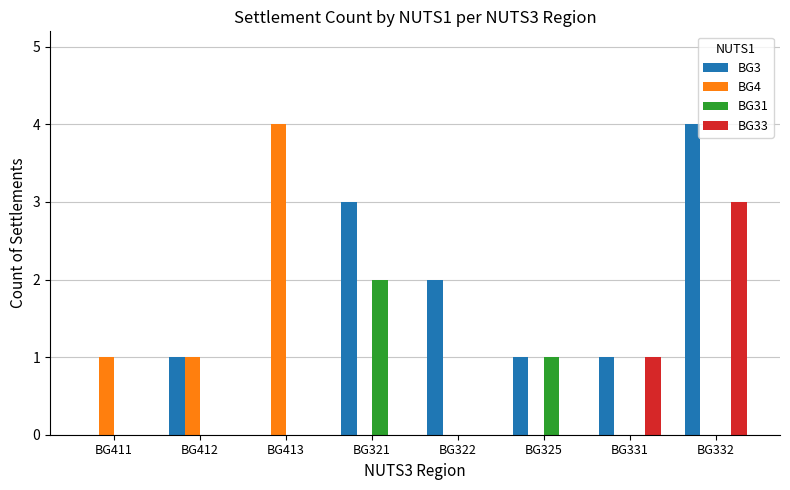

Reading left to right, transcribe all the data shown in this chart.

BG3: BG411=0	BG412=1	BG413=0	BG321=3	BG322=2	BG325=1	BG331=1	BG332=4
BG4: BG411=1	BG412=1	BG413=4	BG321=0	BG322=0	BG325=0	BG331=0	BG332=0
BG31: BG411=0	BG412=0	BG413=0	BG321=2	BG322=0	BG325=1	BG331=0	BG332=0
BG33: BG411=0	BG412=0	BG413=0	BG321=0	BG322=0	BG325=0	BG331=1	BG332=3